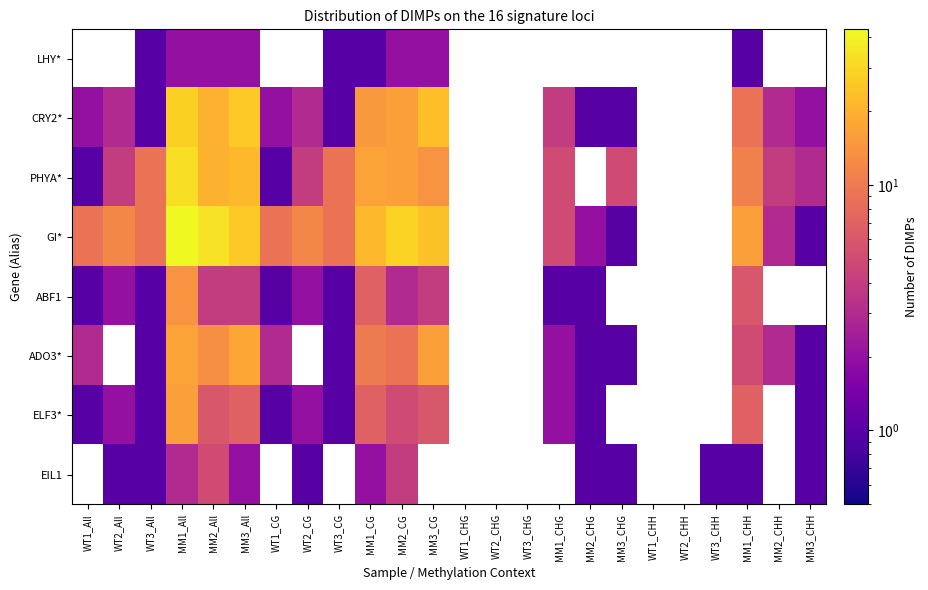

Which series has the widest spread of values?

GI*